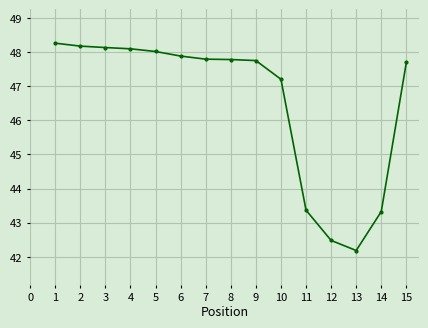

What is the difference between the maximum and minimum values?

6.1